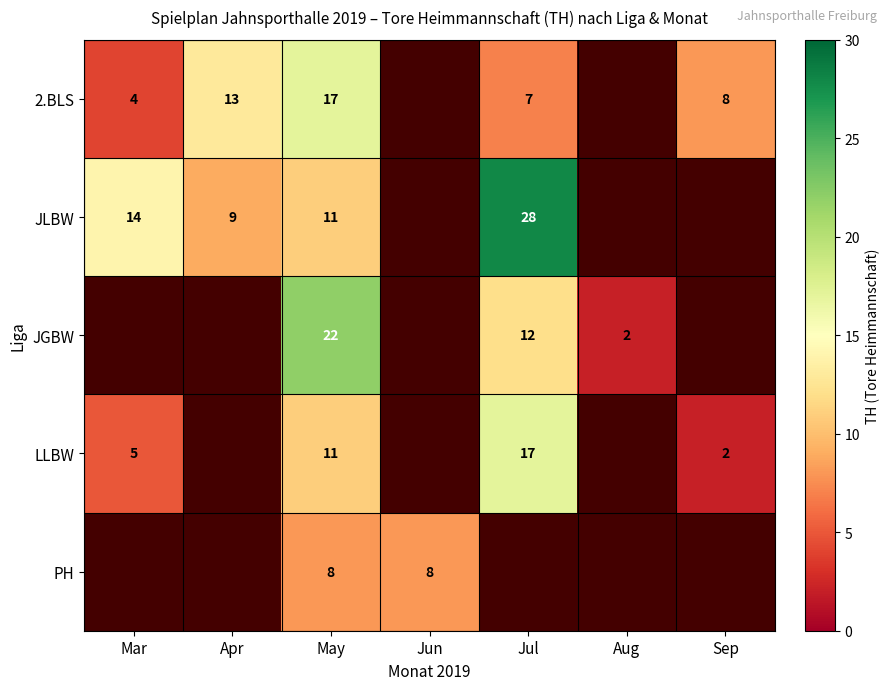

What is the difference between the highest and lowest values at Jul?

21.0